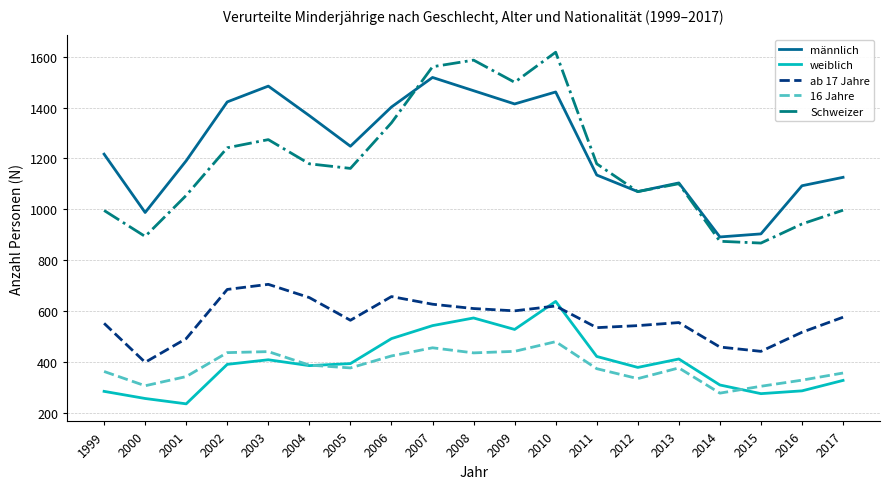

Is it true that männlich equals 1461 at 2010?

True